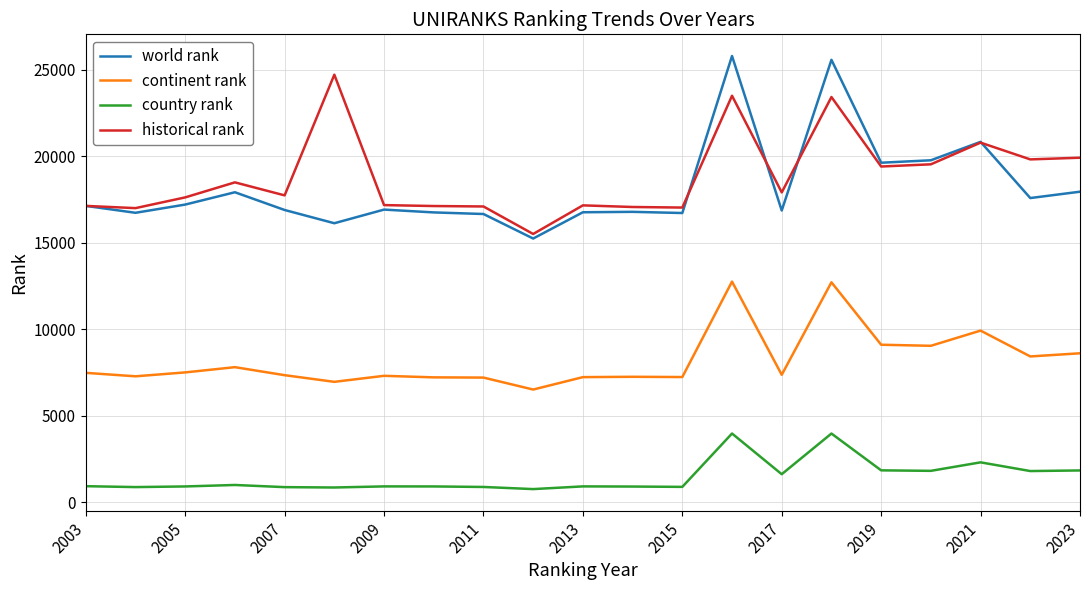

True or false: historical rank and continent rank cross at least once.

False